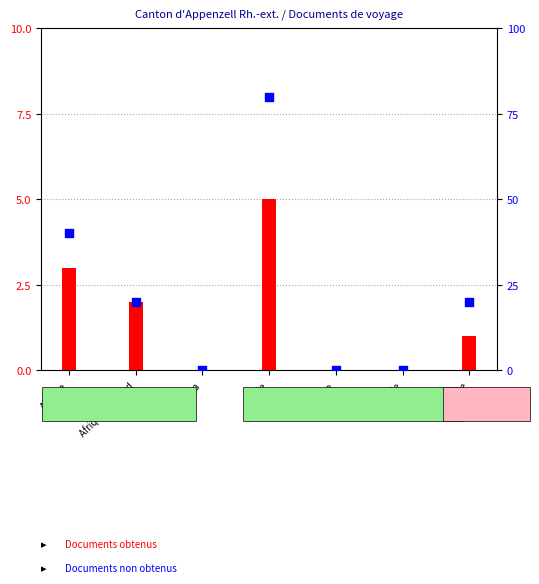

What are all the series names shown in the legend?

Documents obtenus, Documents non obtenus